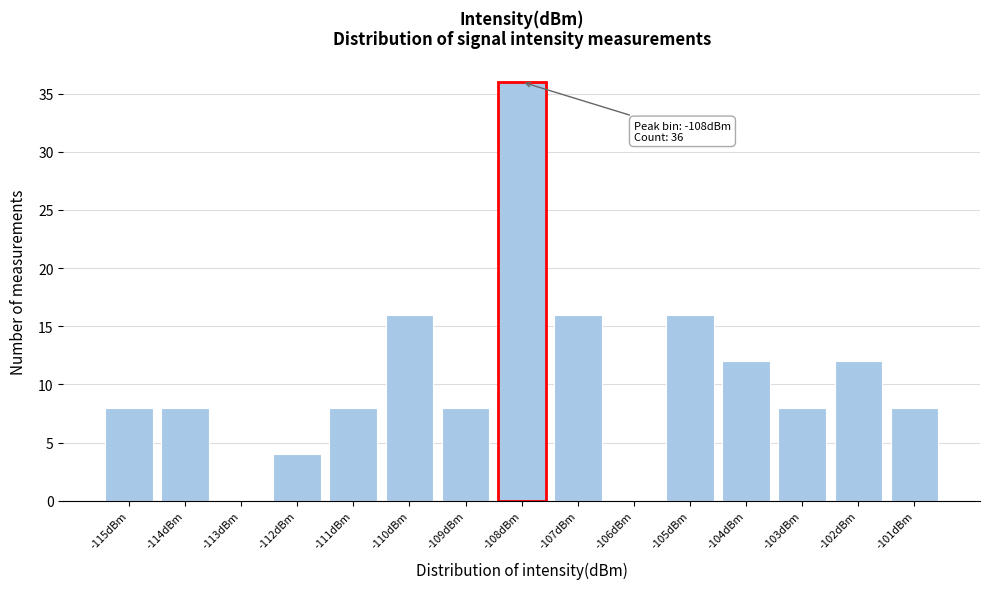

Reading left to right, list all the values displayed in this chart.

-115dBm=8	-114dBm=8	-113dBm=0	-112dBm=4	-111dBm=8	-110dBm=16	-109dBm=8	-108dBm=36	-107dBm=16	-106dBm=0	-105dBm=16	-104dBm=12	-103dBm=8	-102dBm=12	-101dBm=8